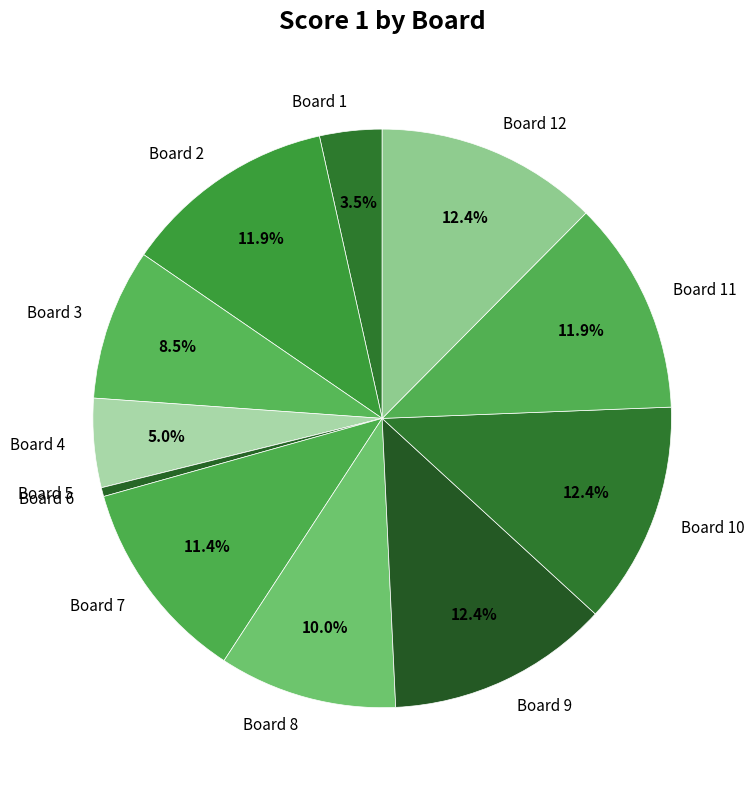

What is the ratio of the value at Board 9 to the value at Board 3?

1.5